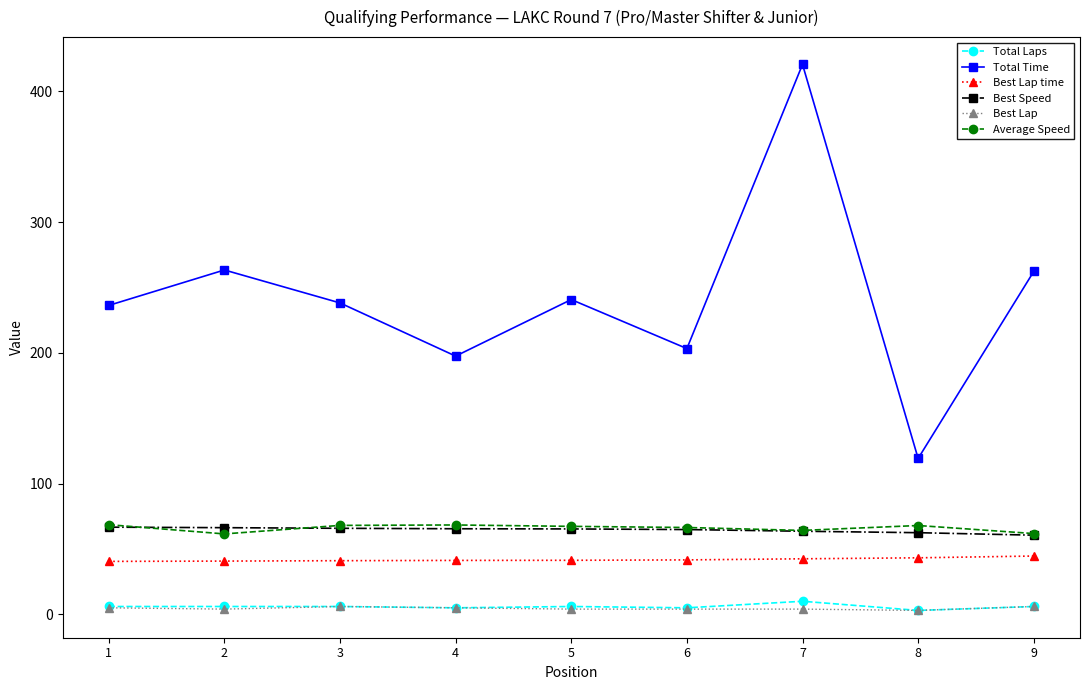

What is the minimum value for Total Time?

119.2